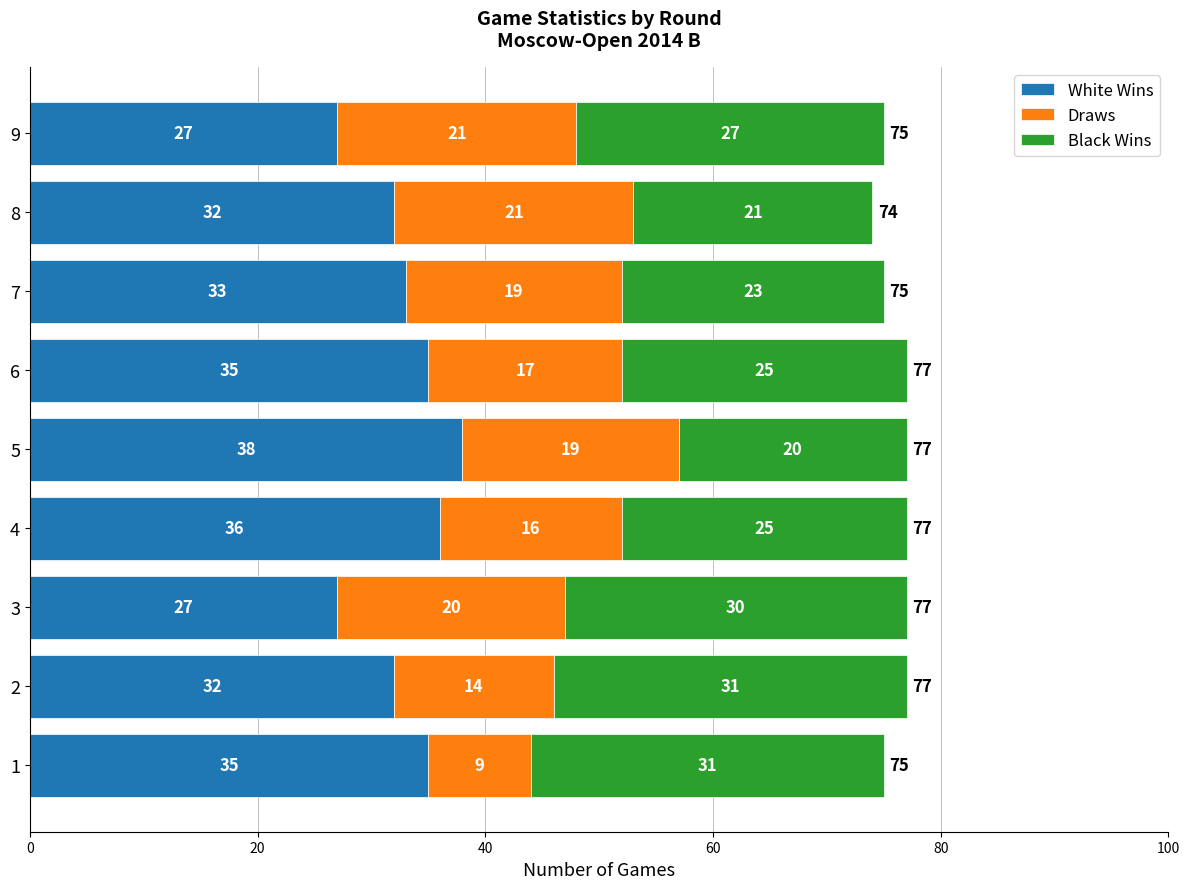

What is the lowest value of the White Wins series?

27